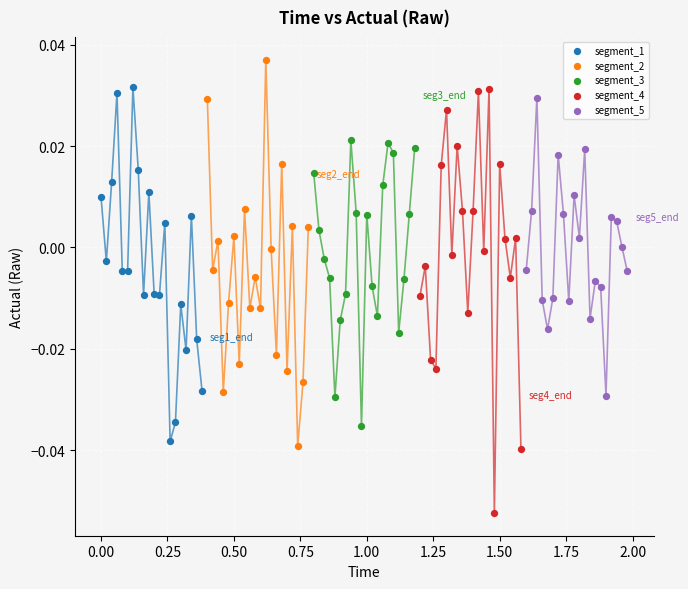

What are all the series names shown in the legend?

segment_1, segment_2, segment_3, segment_4, segment_5